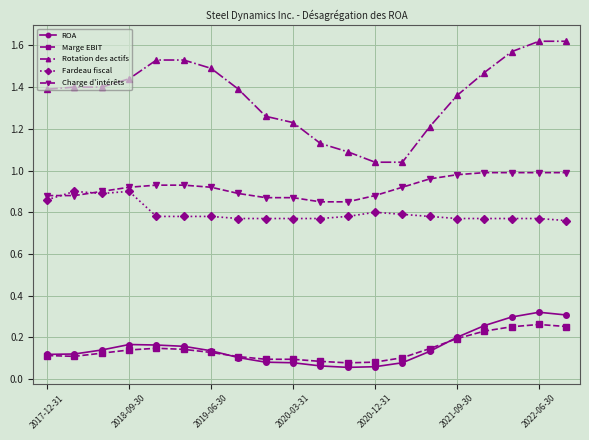

True or false: Charge d'intérêts and Rotation des actifs cross at least once.

False